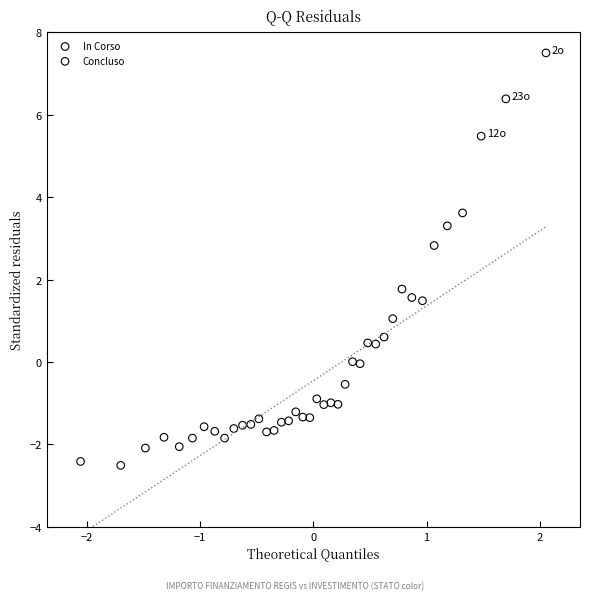

What are all the series names shown in the legend?

In Corso, Concluso